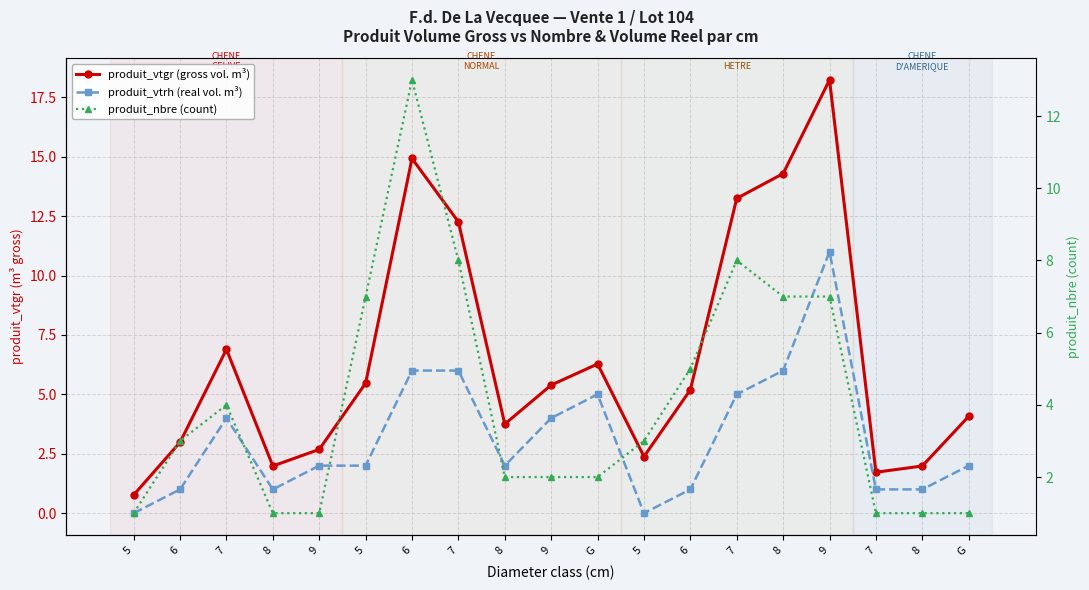

Rank the categories by produit_vtrh (real vol. m³) value from lowest to highest.

5, 5, 6, 8, 6, 7, 8, 9, 5, 8, G, 7, 9, G, 7, 6, 7, 8, 9